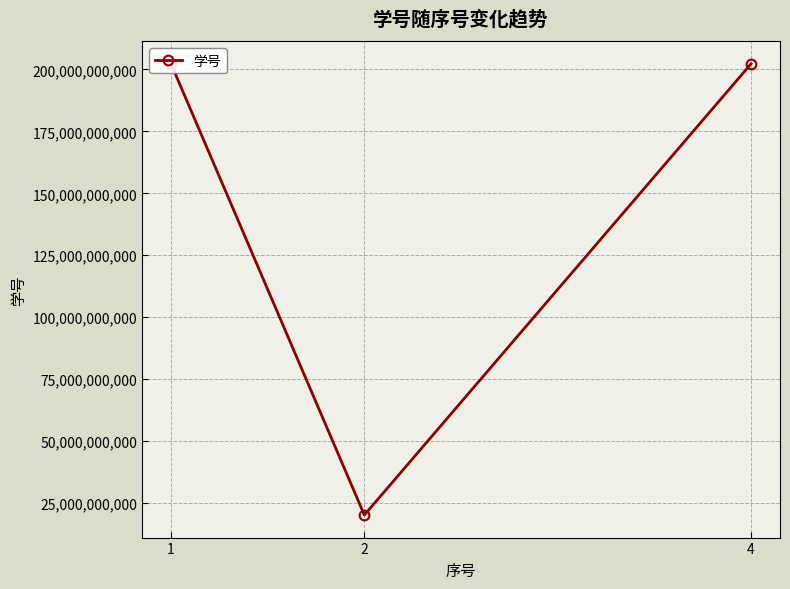

How many data points does each series have?

3